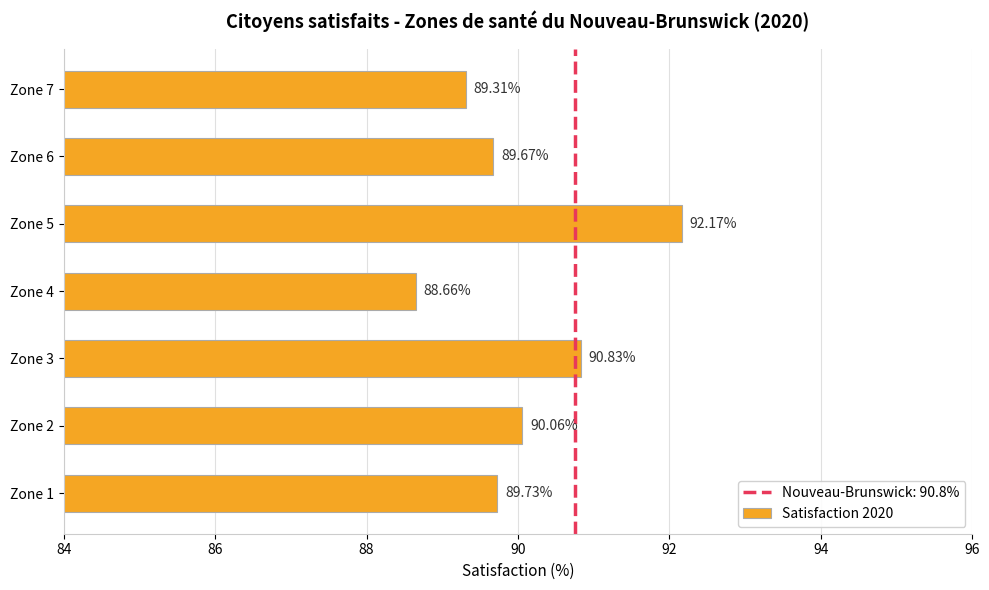

Rank the categories by value from highest to lowest.

Zone 5, Zone 3, Zone 2, Zone 1, Zone 6, Zone 7, Zone 4